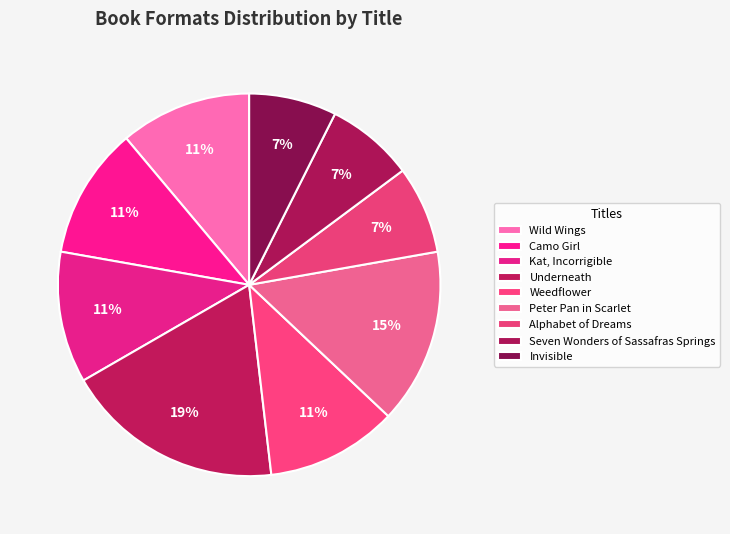

Between Camo Girl and Peter Pan in Scarlet, which is larger?

Peter Pan in Scarlet